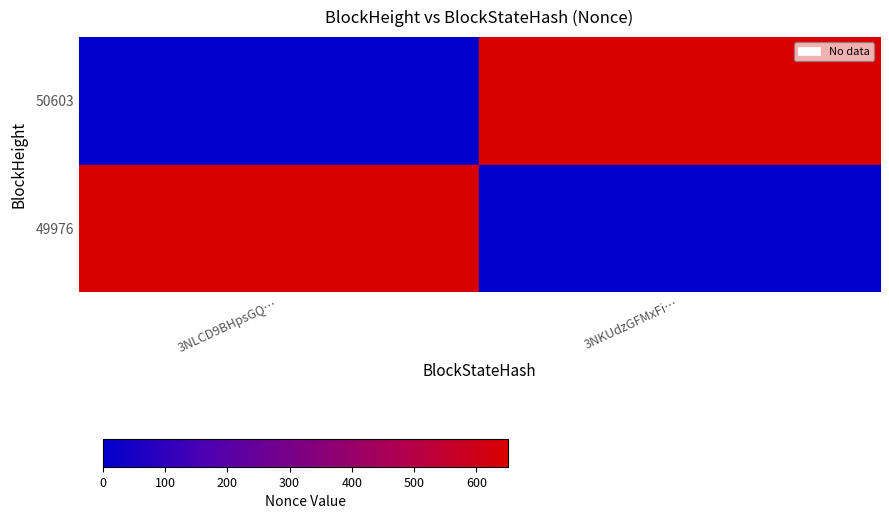

Which series has the largest range (max minus min)?

50603